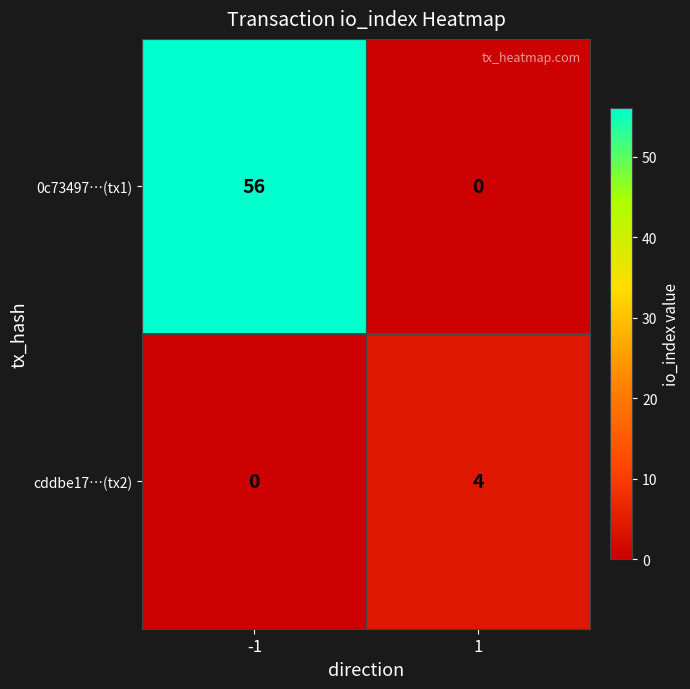

Is it true that cddbe17…(tx2) equals 7 at 1?

False